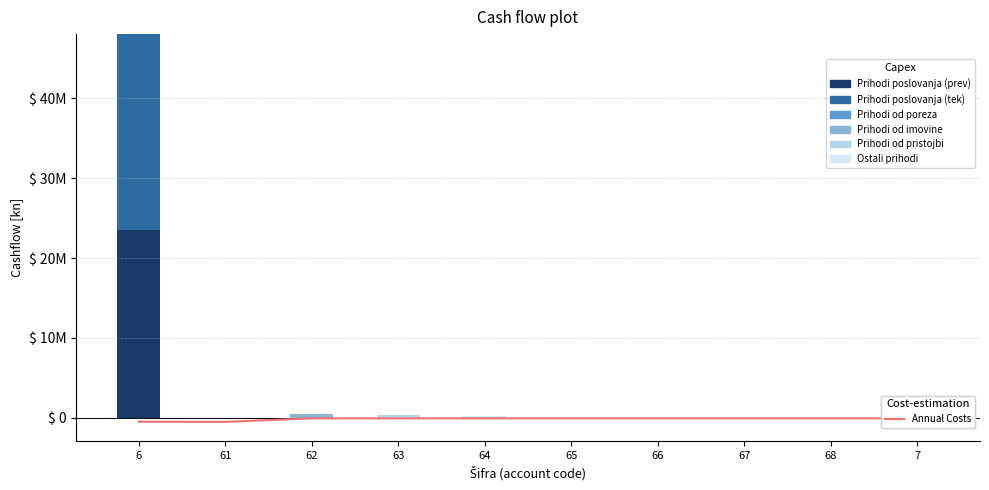

The Prihodi poslovanja (prev) series shows 14412806.7 at 63. True or false?

False